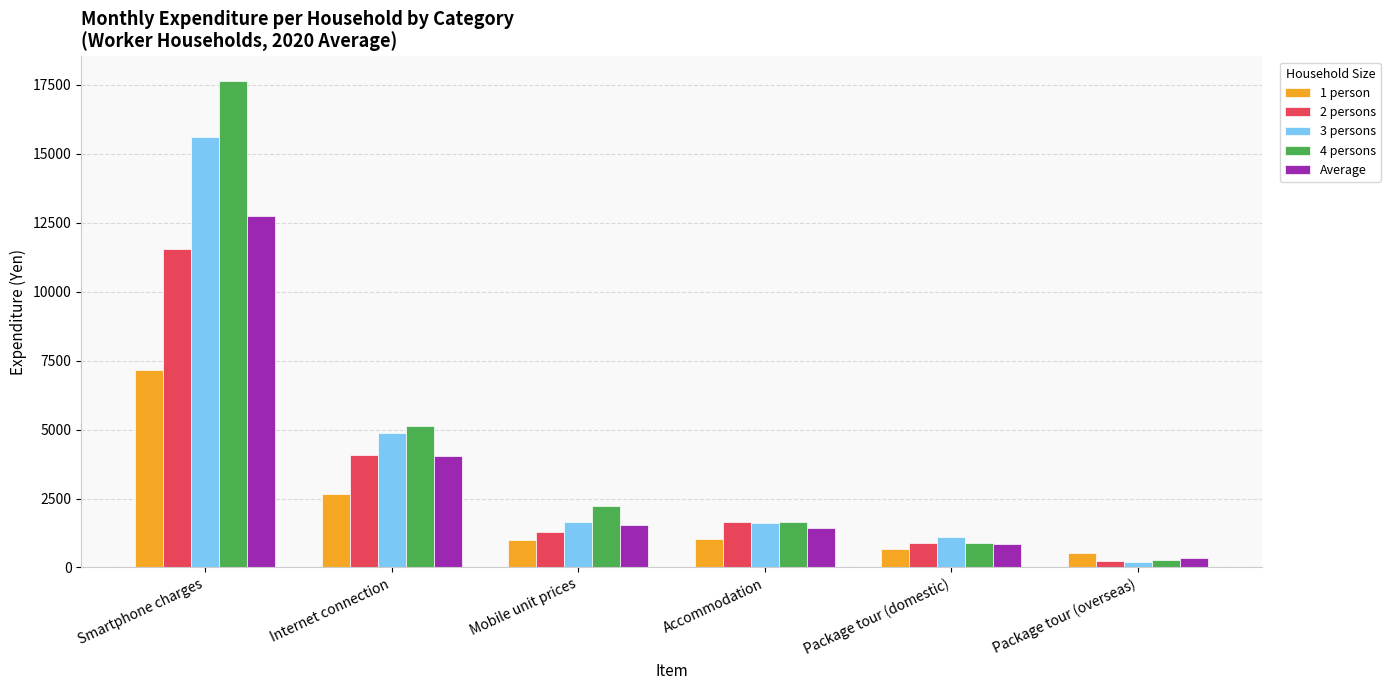

Is the value of 4 persons at Mobile unit prices greater than the value of 3 persons at Package tour (overseas)?

Yes